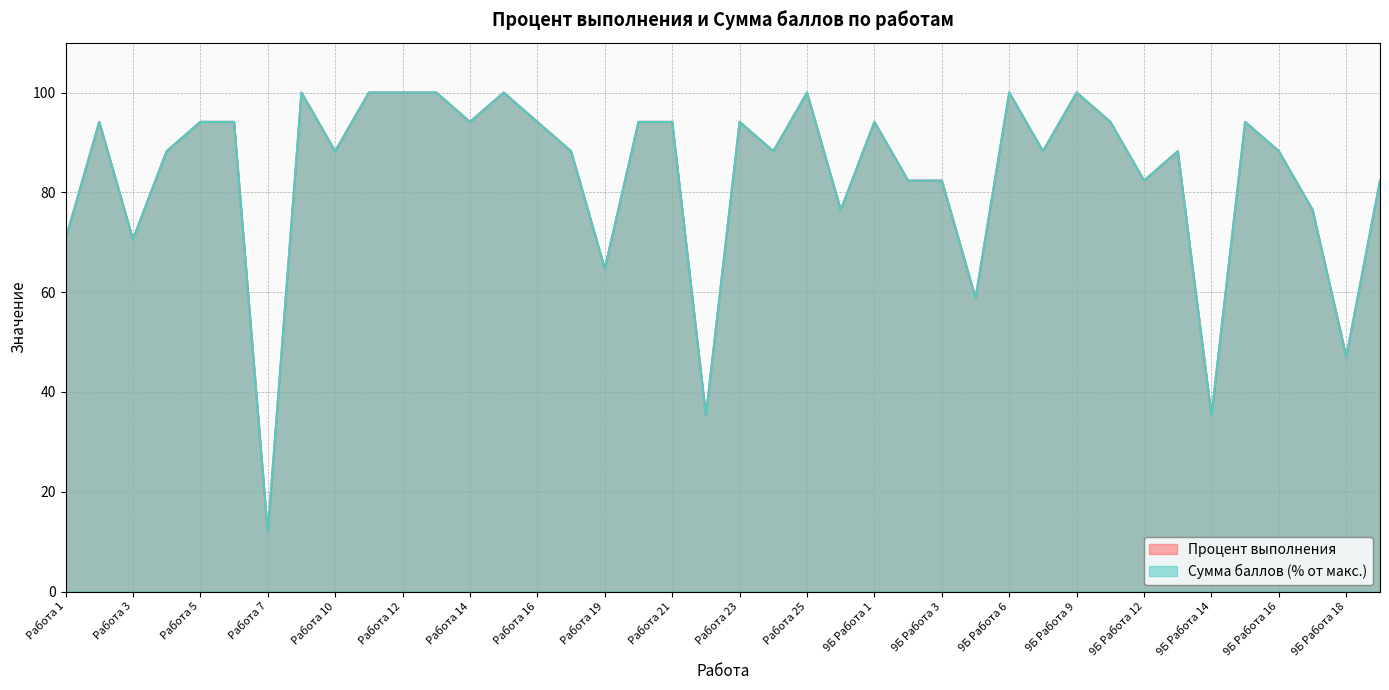

What is the average value of the Процент выполнения series?

83.2